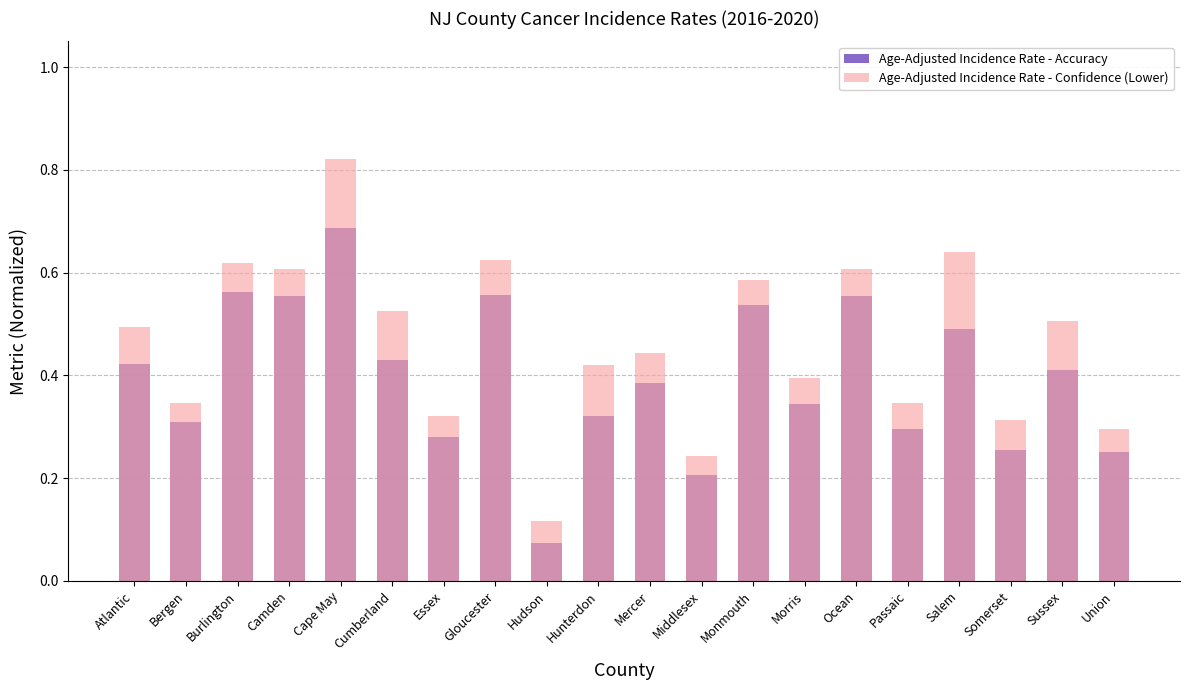

What is the difference between the maximum and minimum values in the Age-Adjusted Incidence Rate - Confidence (Lower) series?

0.7